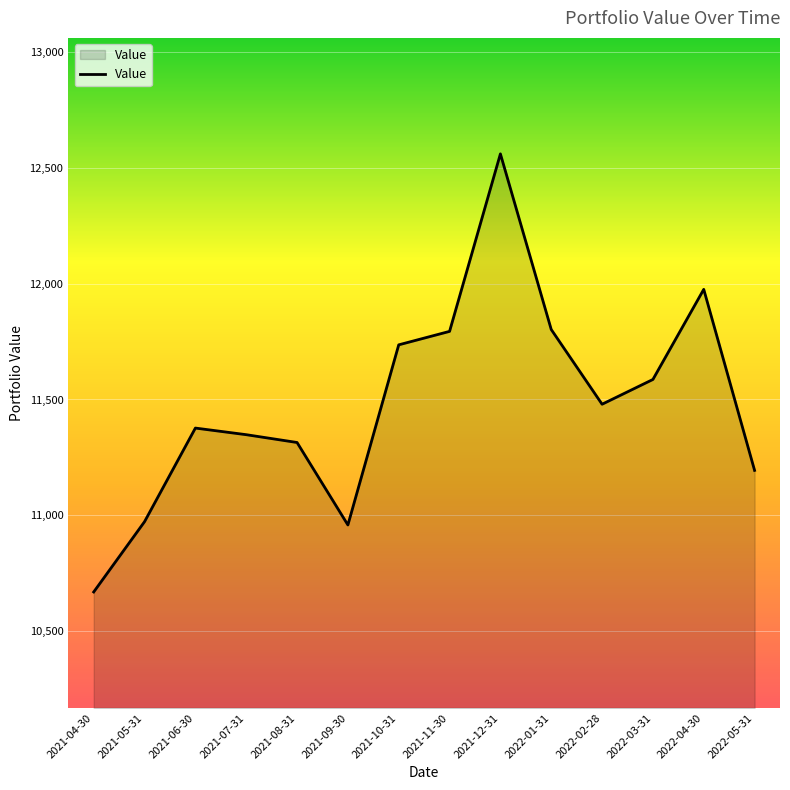

Approximately how many times larger is the value at 2022-05-31 compared to 2022-01-31?

0.9